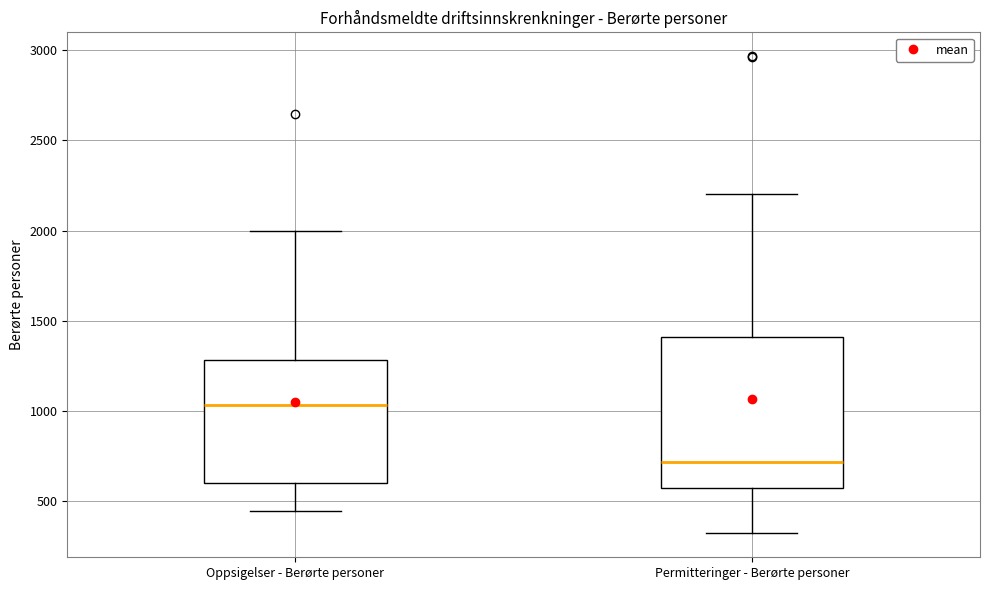

Comparing the boxes themselves (not the whiskers), which one is the tallest?

Permitteringer - Berørte personer